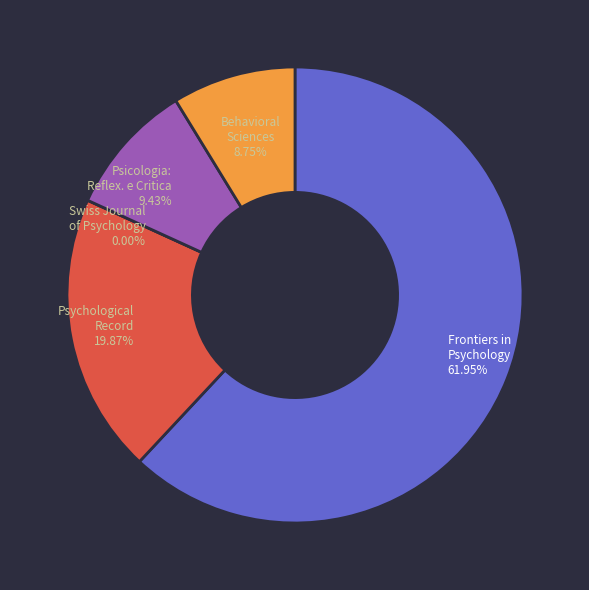

What is the change in value from Psicologia: Reflexao e Critica to Behavioral Sciences?

-2